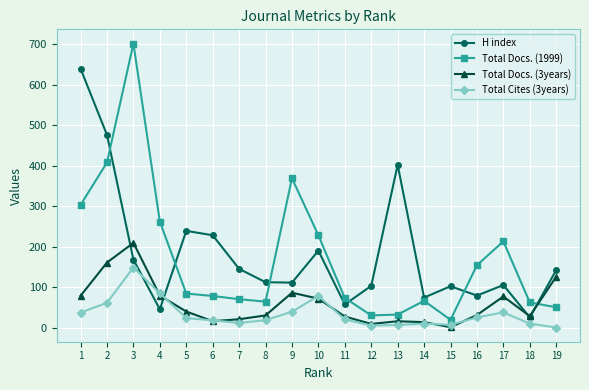

Which category has the lowest value in the Total Docs. (3years) series?

15